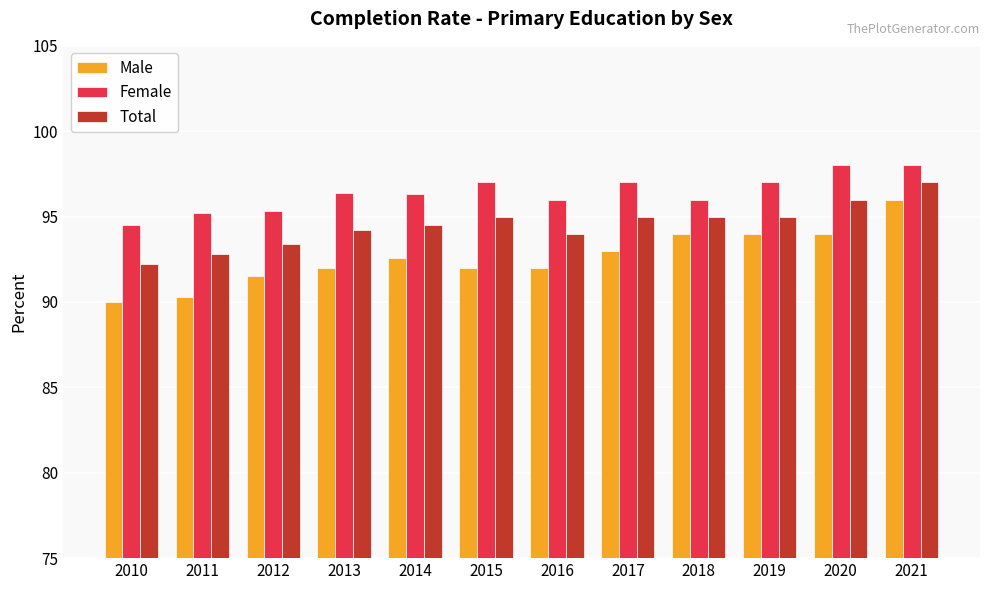

What is the total value across all series at 2020?

288.0